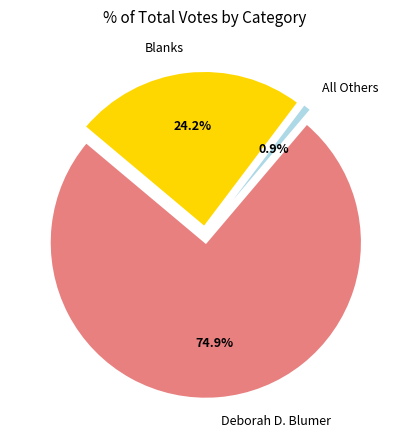

Which slice is the largest?

Deborah D. Blumer